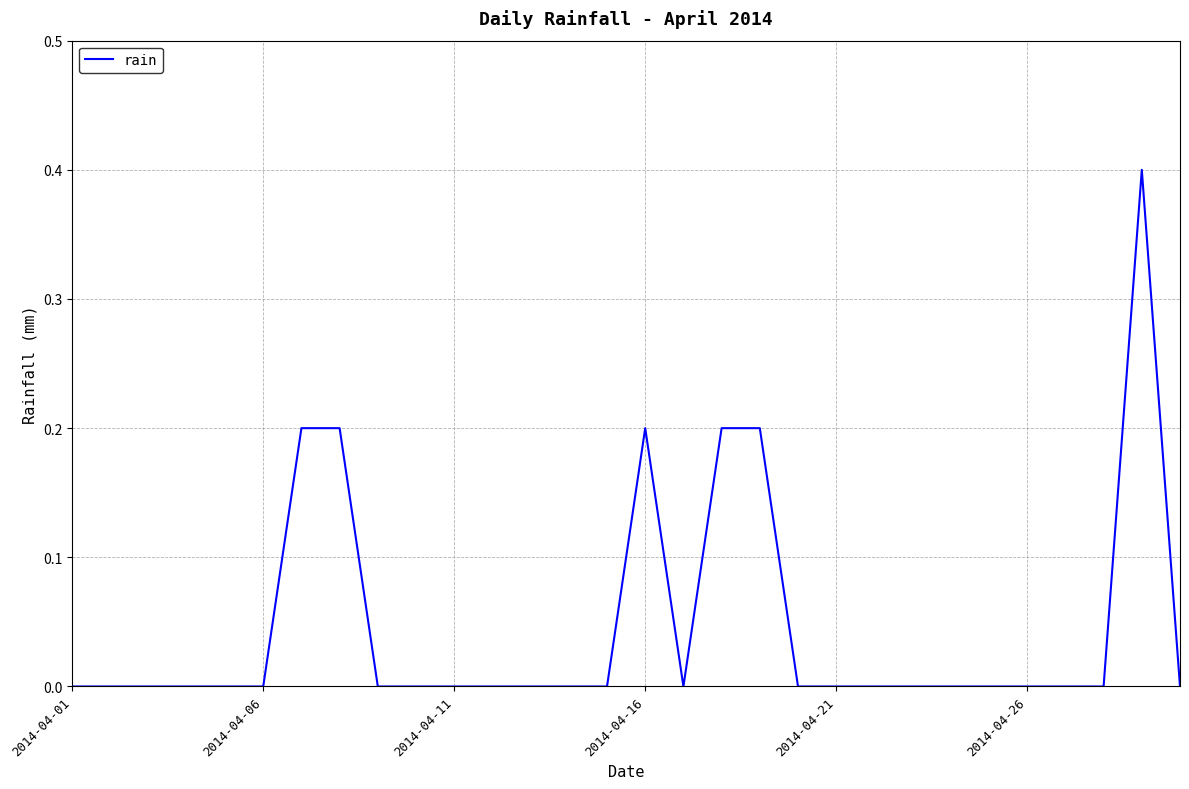

What is the maximum value shown in the chart?

0.4